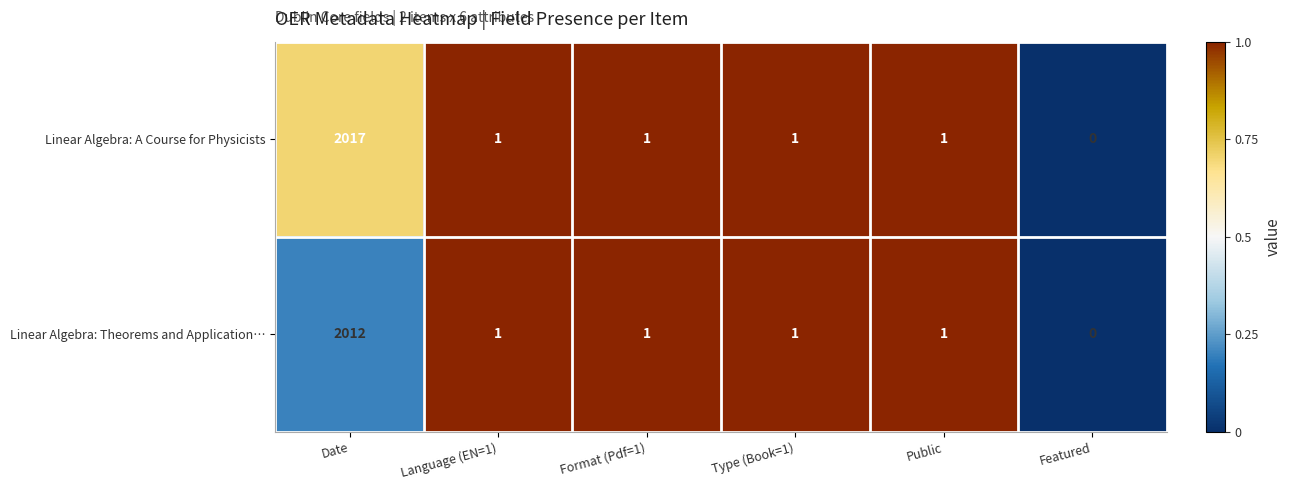

What is the sum of all Linear Algebra: Theorems and Application… values?

2016